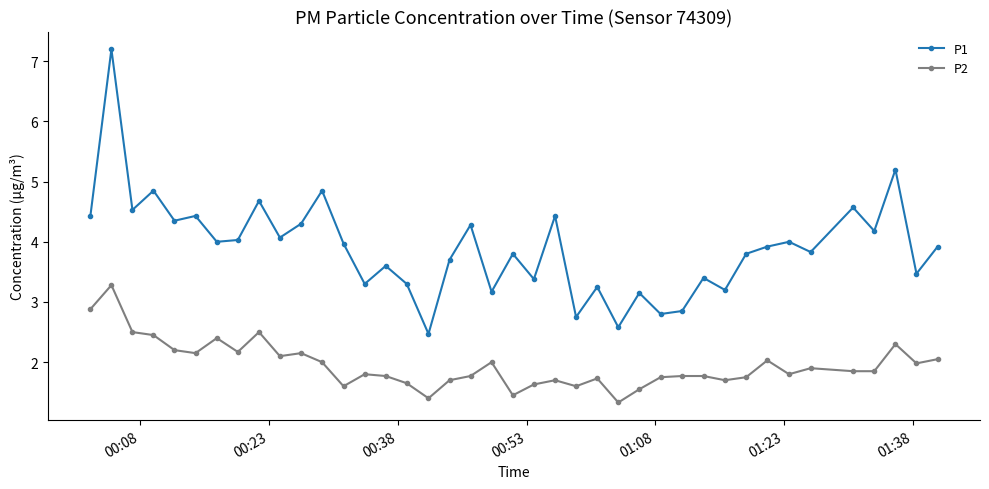

What is the sum of all P2 values?

78.0